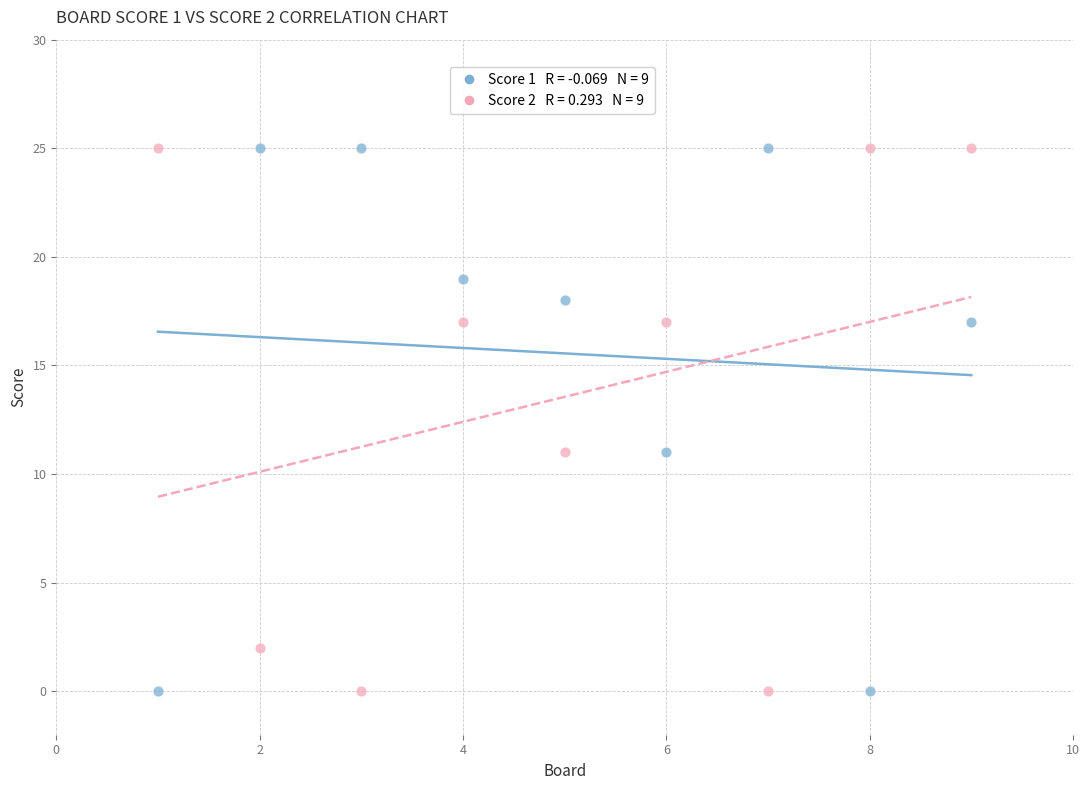

Across all data points, what is the range of X values (max minus min)?

8